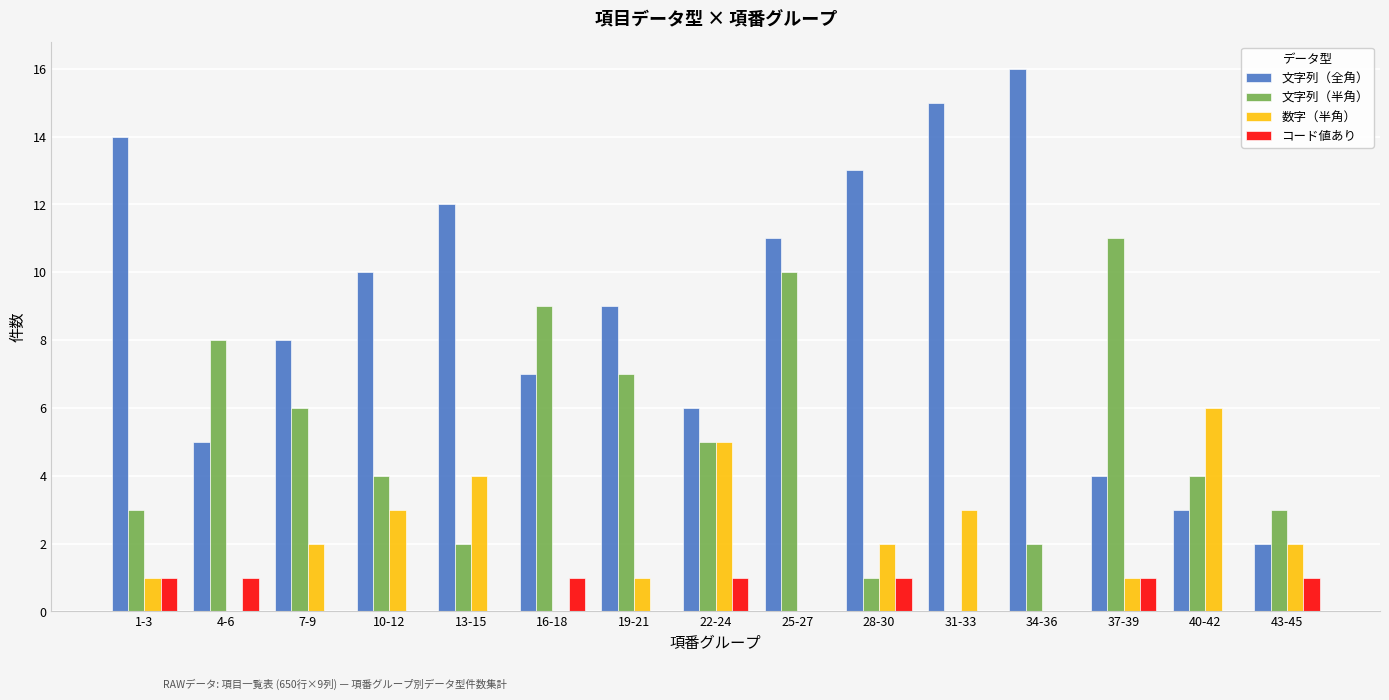

Which series changed the most between 19-21 and 28-30?

文字列（半角）